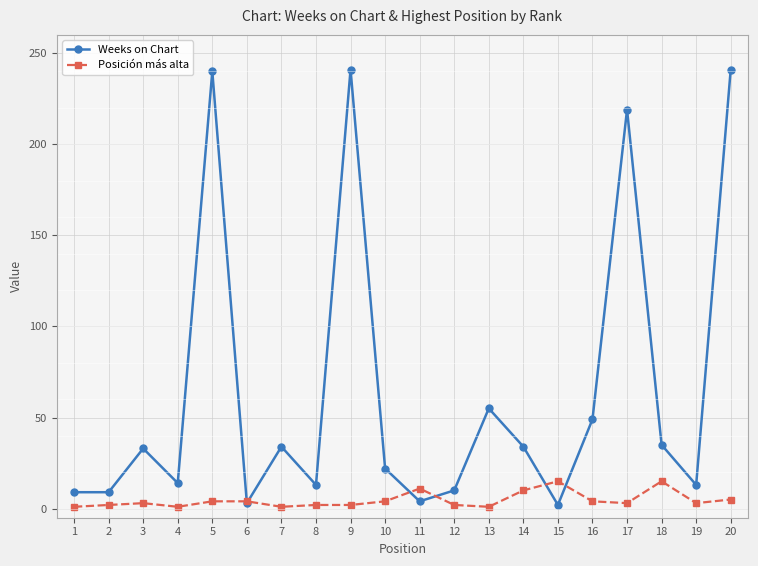

What is the difference between the maximum and second lowest values in the Weeks on Chart series?

238